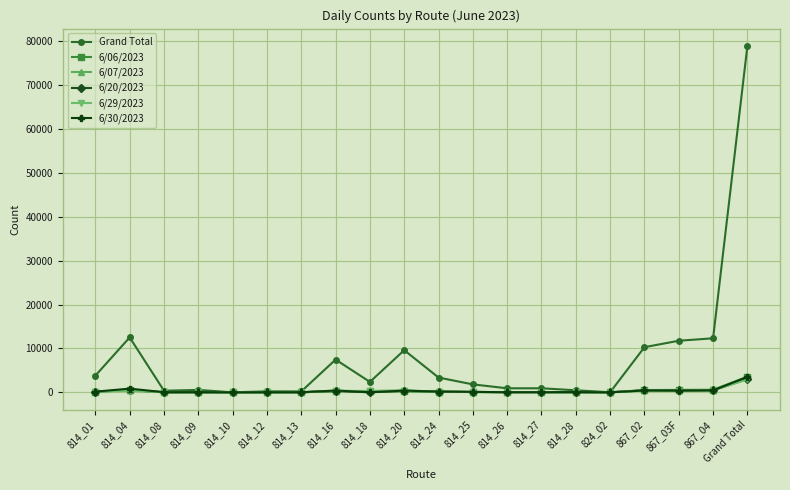

What is the value of the 6/06/2023 point at the 19th from the left?

561